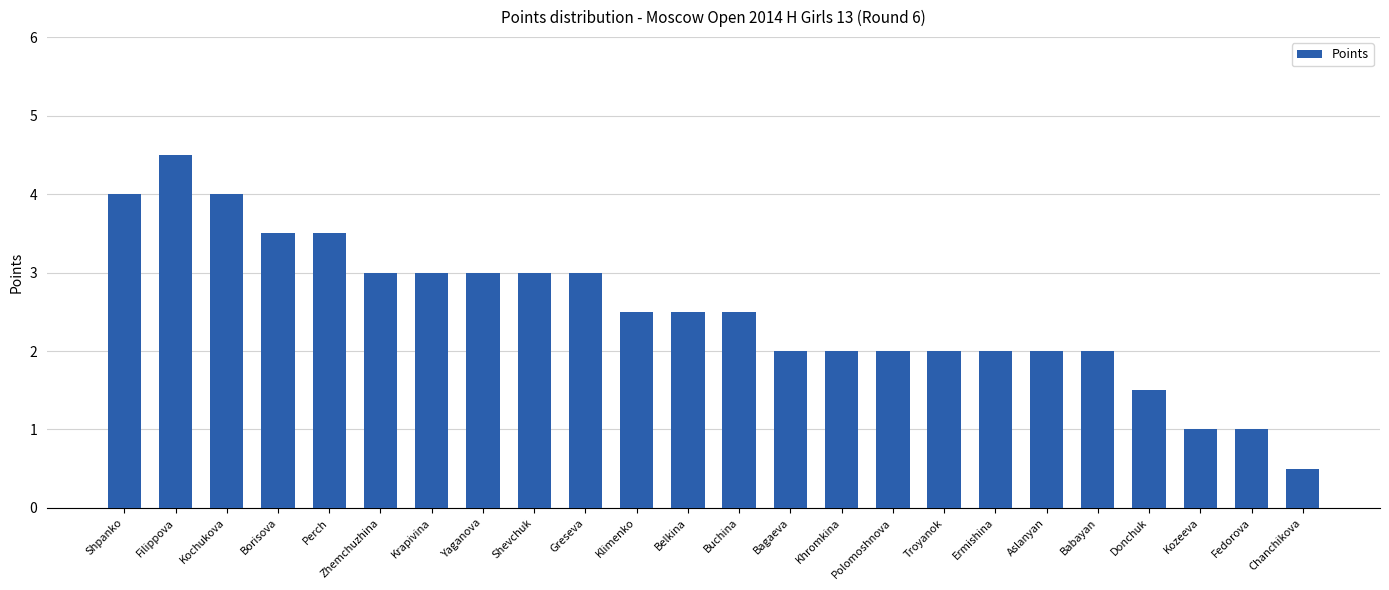

Count the number of data series in this chart.

1